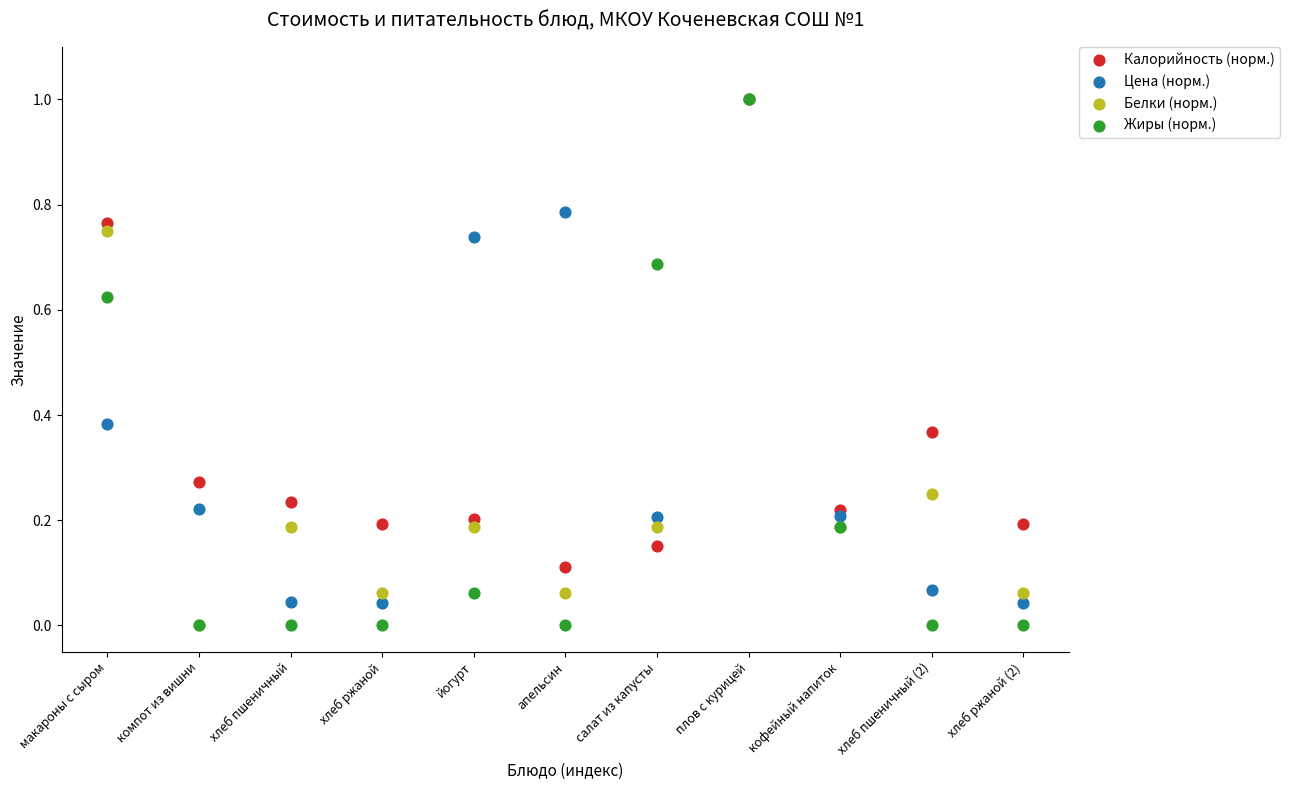

What are all the series names shown in the legend?

Калорийность (норм.), Цена (норм.), Белки (норм.), Жиры (норм.)